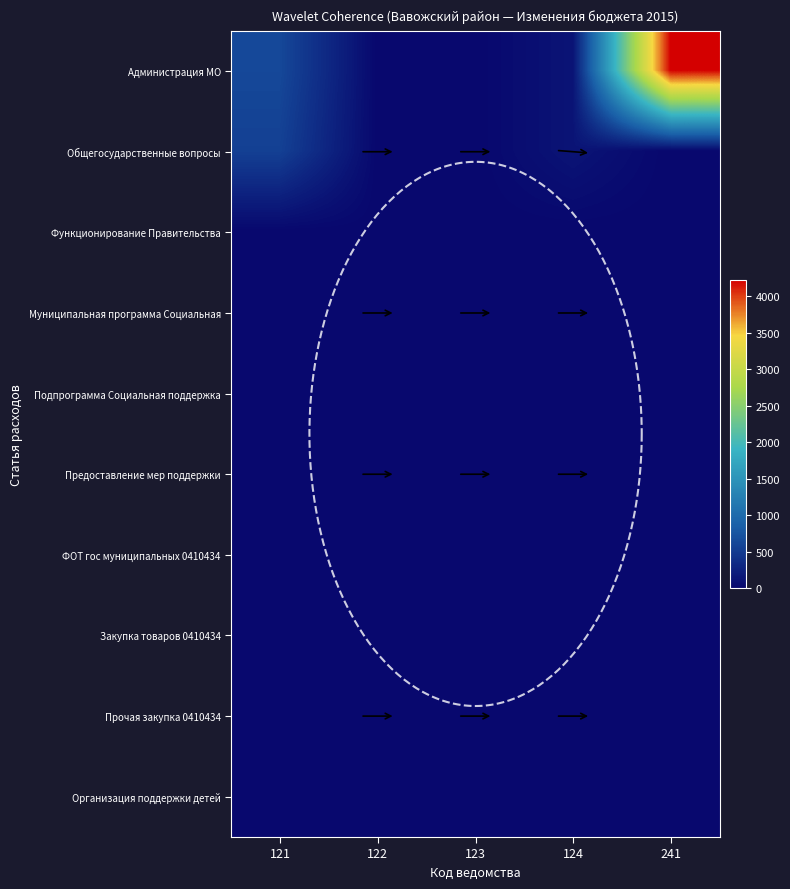

Where is Предоставление мер поддержки nearest to the value 0?

121